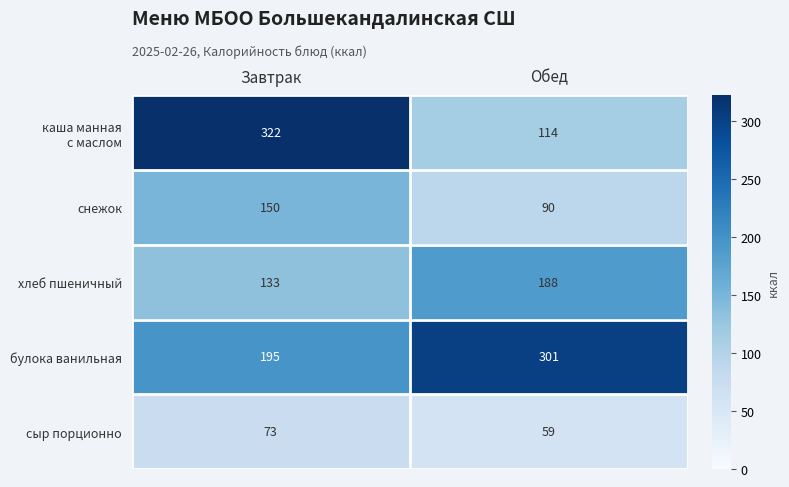

At which label does сыр порционно reach its peak?

Завтрак